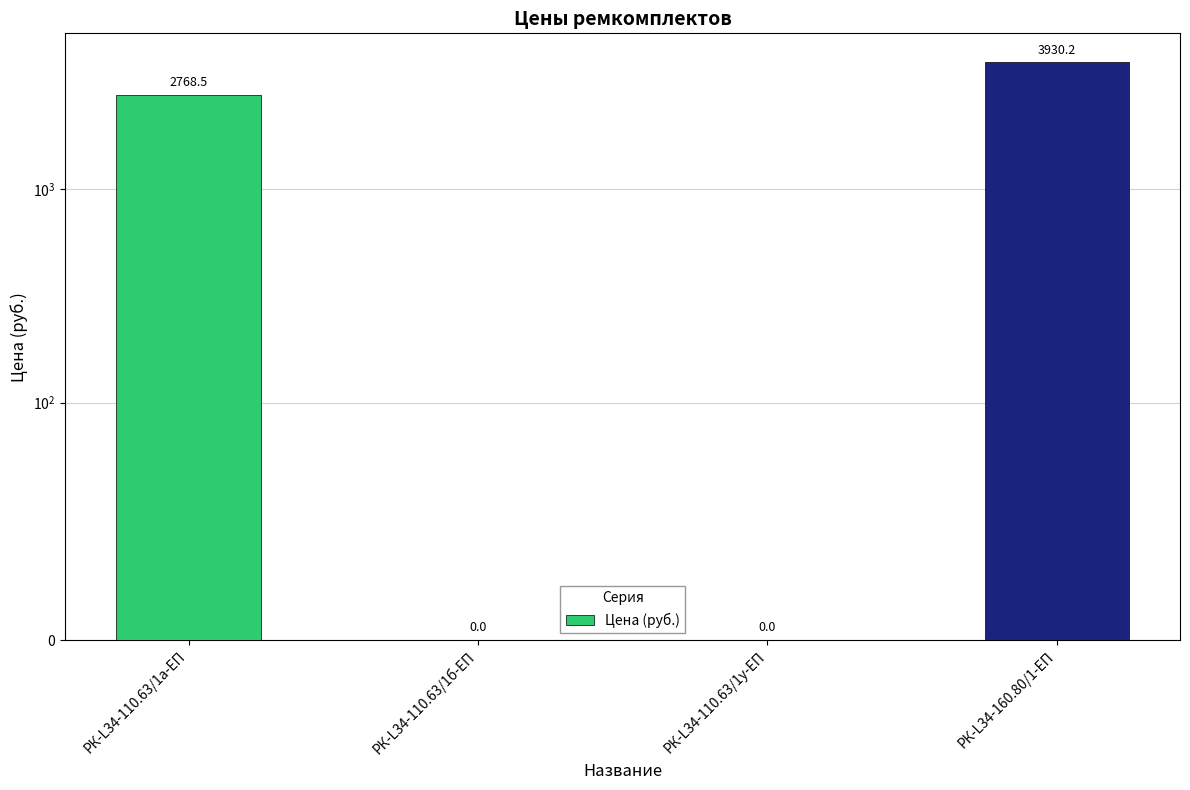

What is the label of the 1st bar from the left?

РК-L34-110.63/1а-ЕП